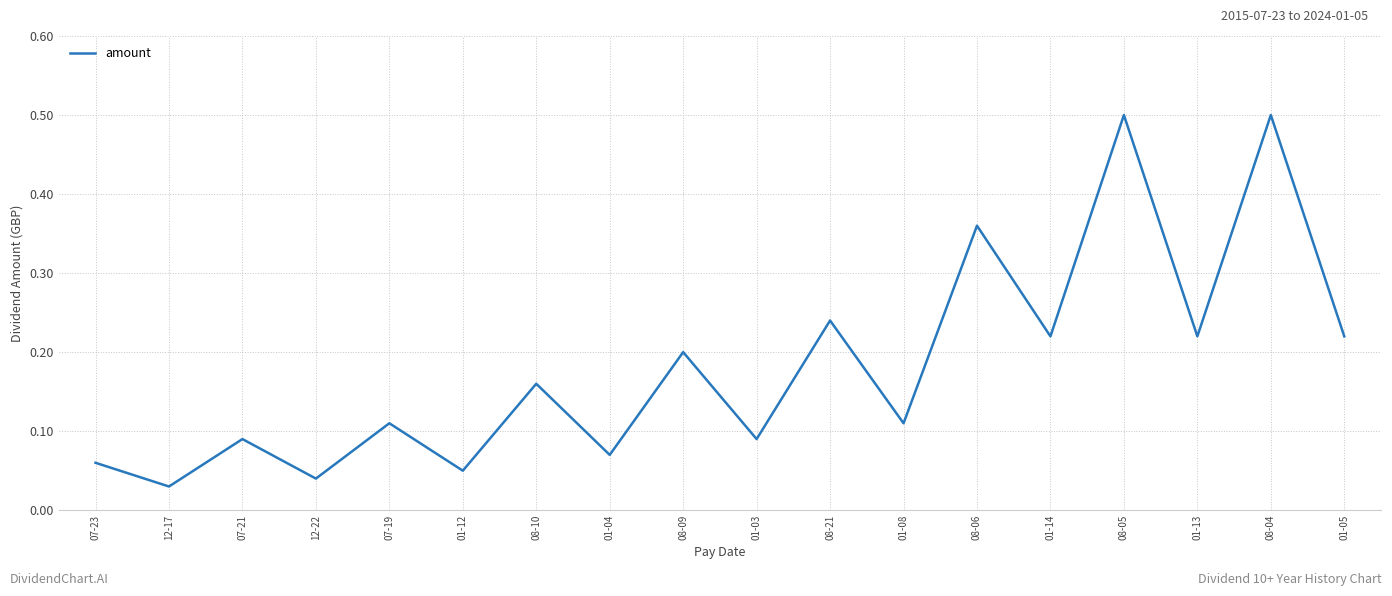

True or false: the data shows 0.0 at 01-12.

False